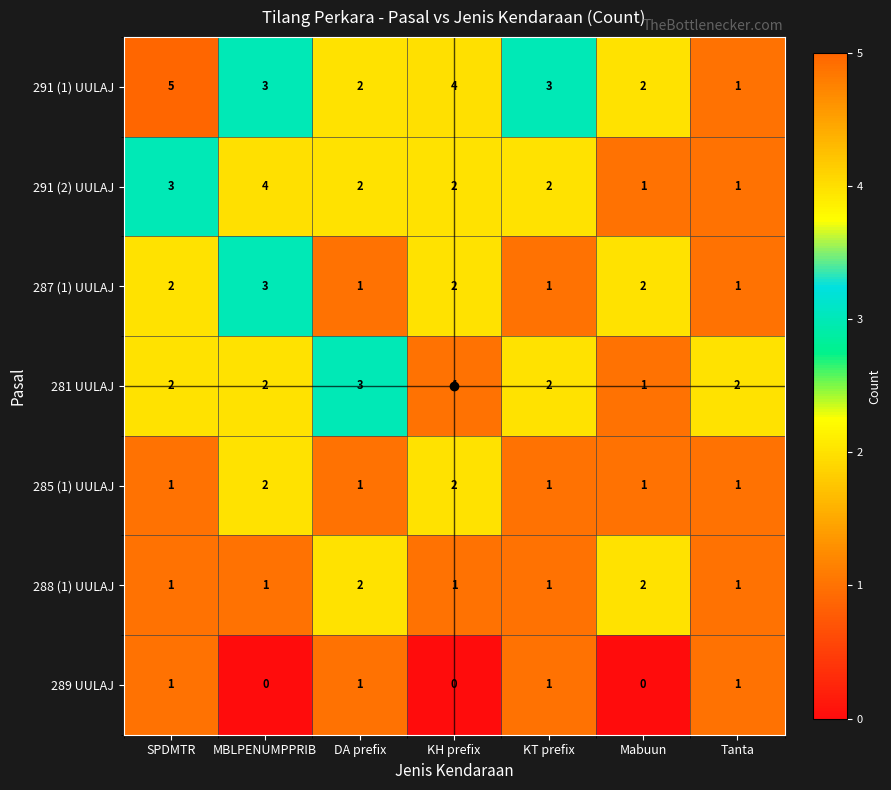

What is the total value across all series at KH prefix?

12